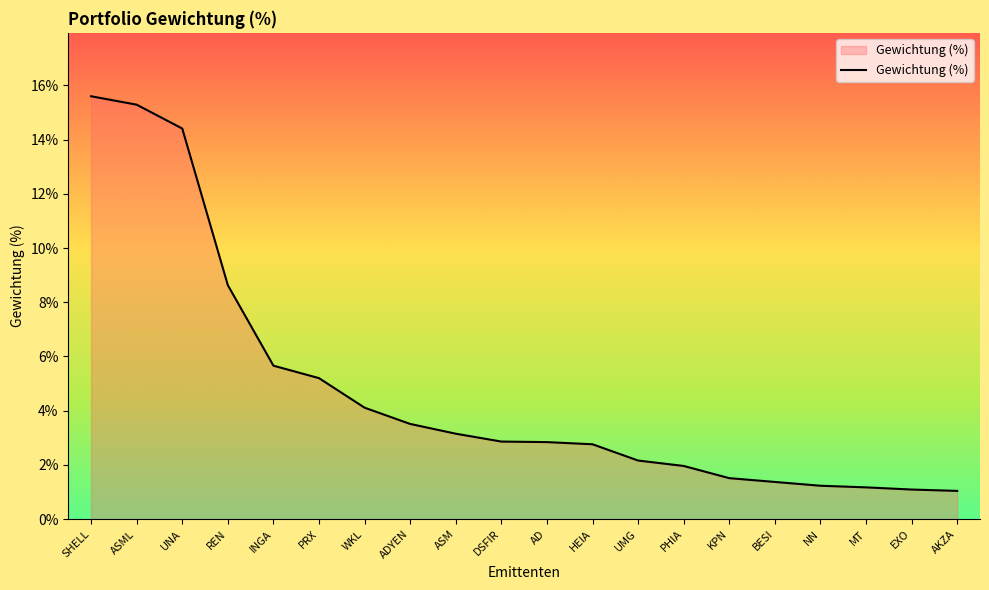

What is the average value?

4.8